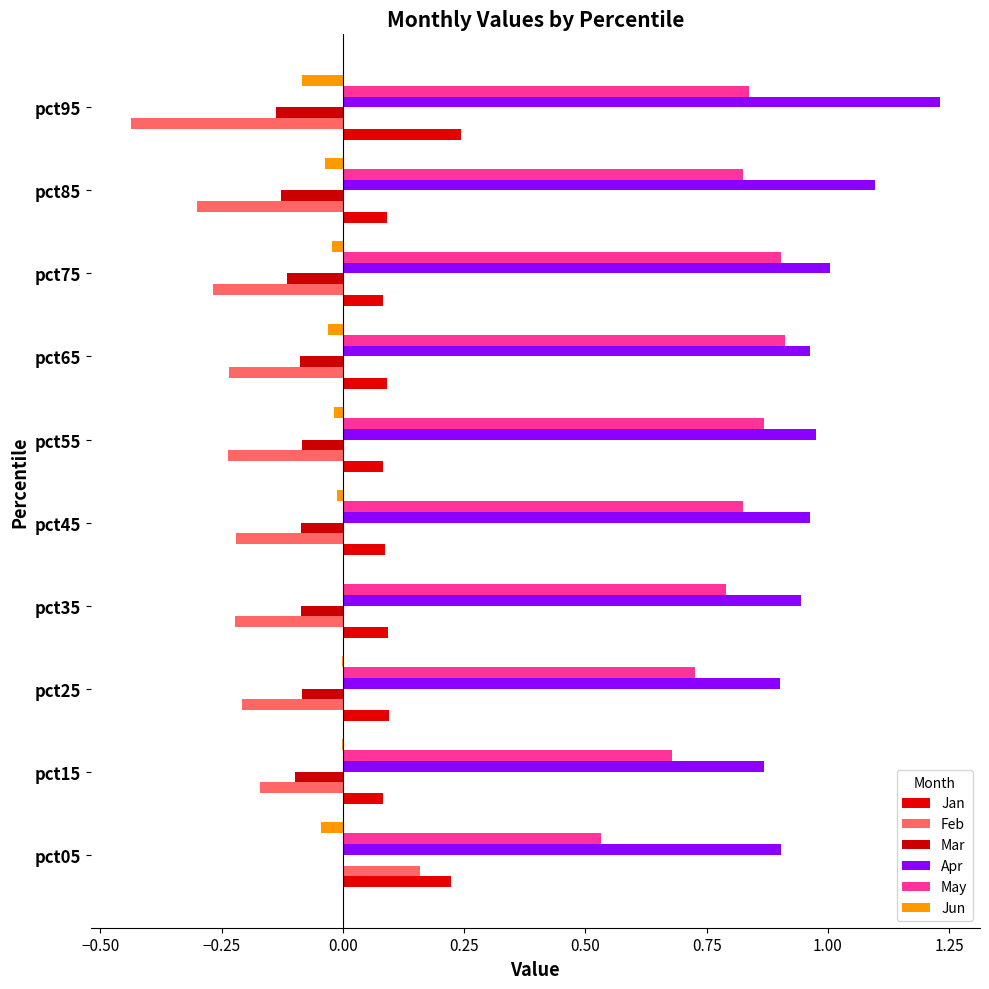

Which series has the largest total across all categories?

Apr